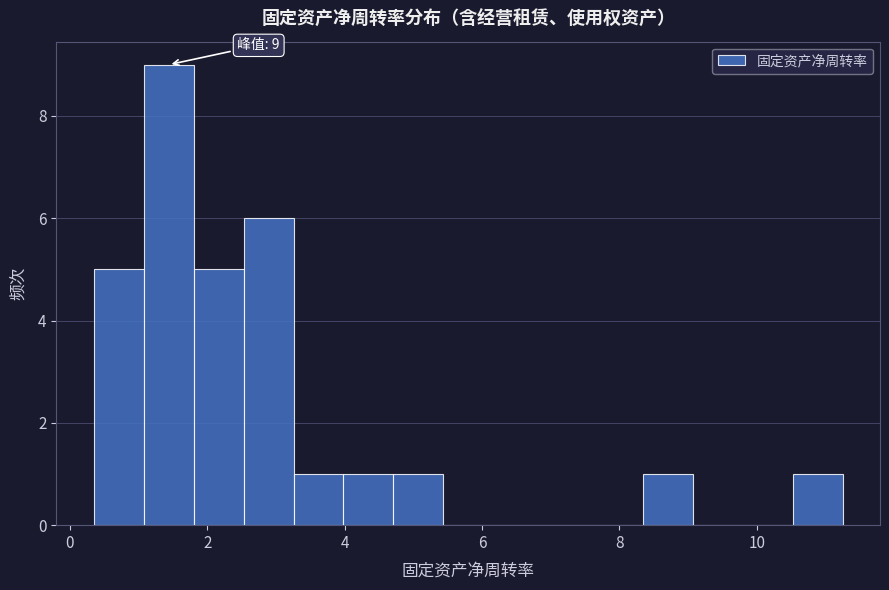

Read against the x-axis, roughly where is the centre of the tallest bar?

1.4